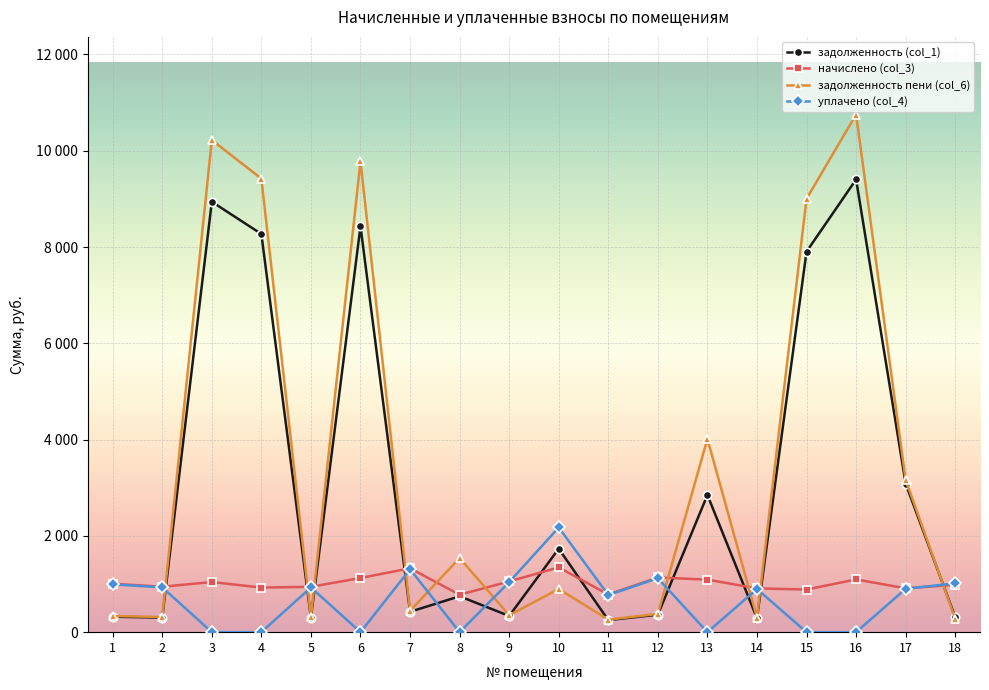

Which series has the widest spread of values?

задолженность пени (col_6)